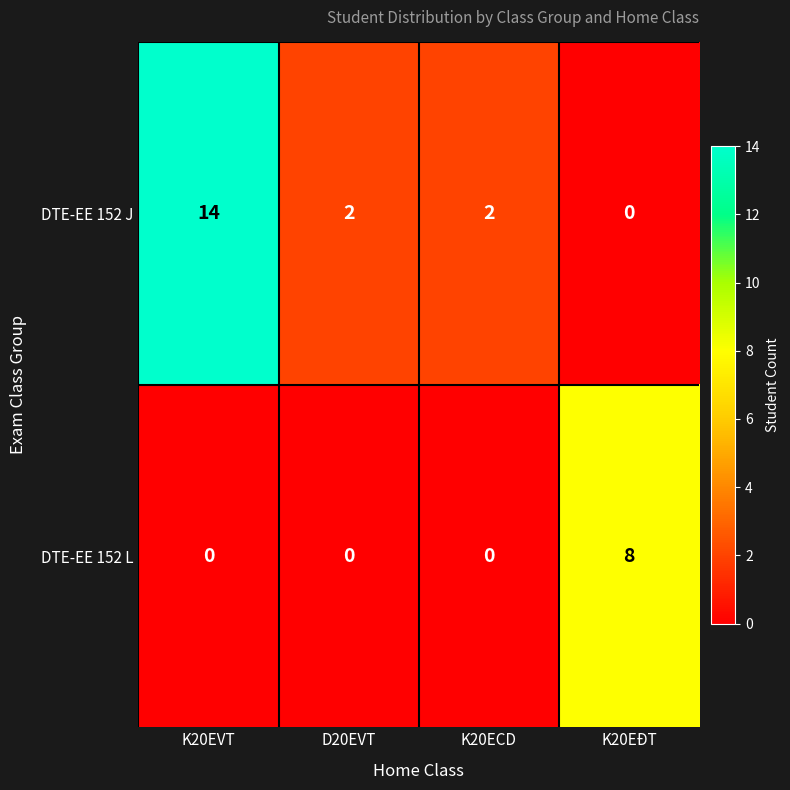

What is the difference between the maximum and minimum values in the DTE-EE 152 L series?

8